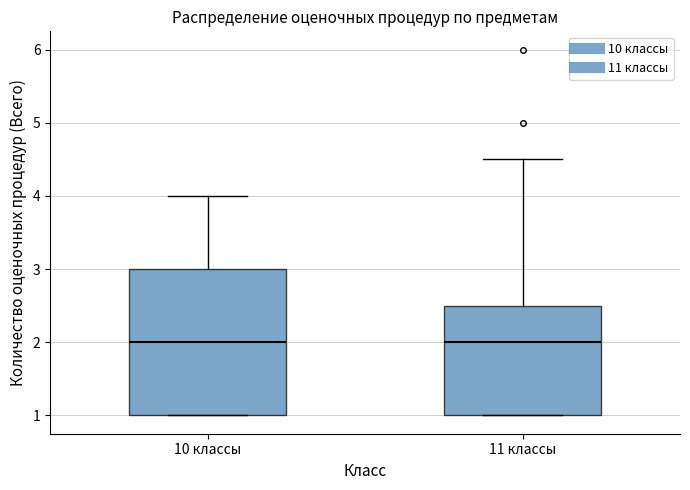

Where is the upper edge of the box for 10 классы on the y-axis? The values are not printed on the chart, so give them approximately, as read against the axis.

3.0